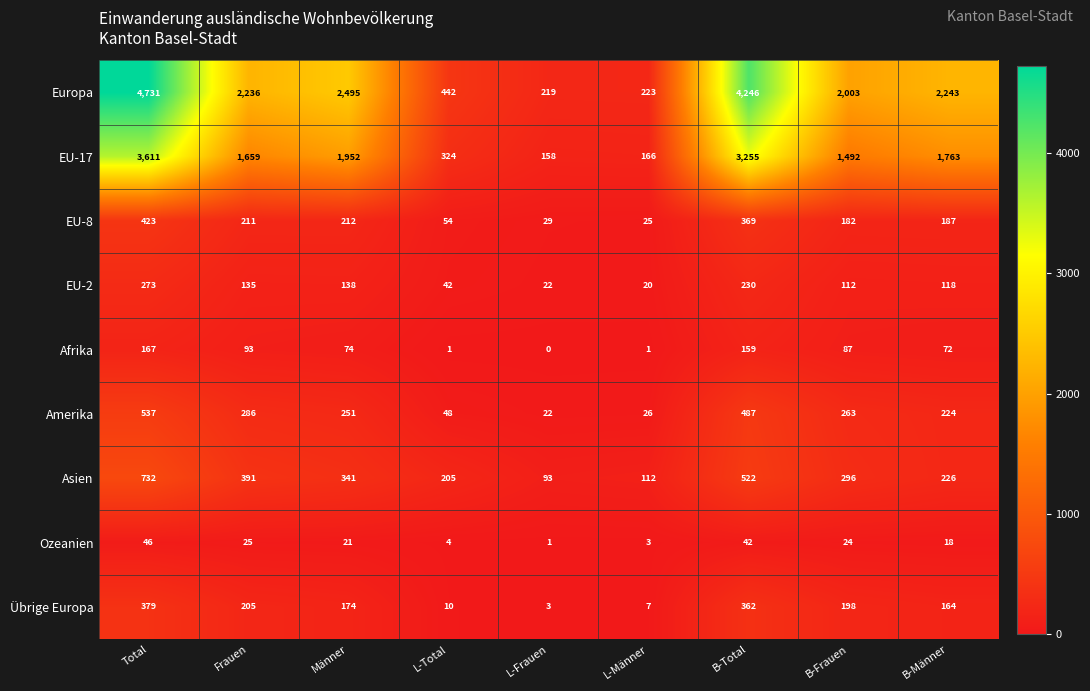

Which series has the largest range (max minus min)?

Europa